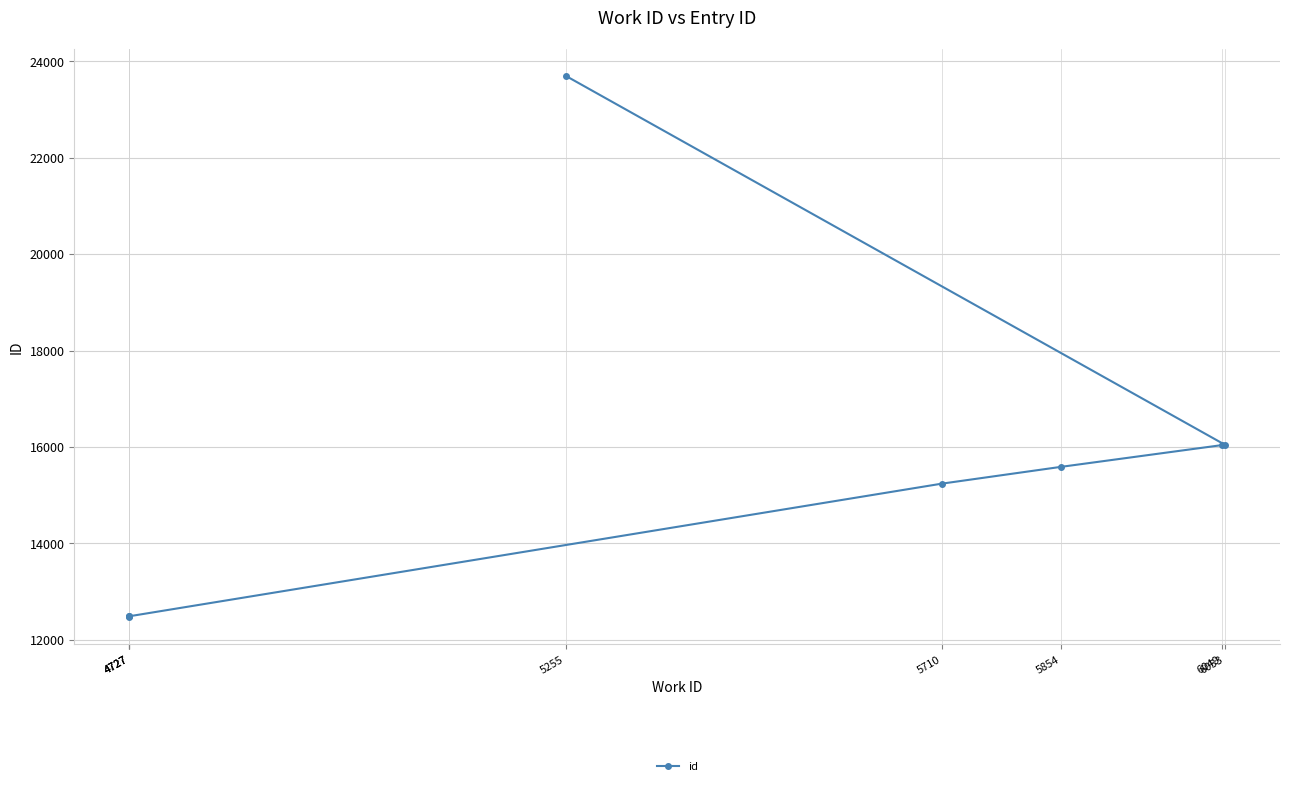

How many data points are less than 15586?

4